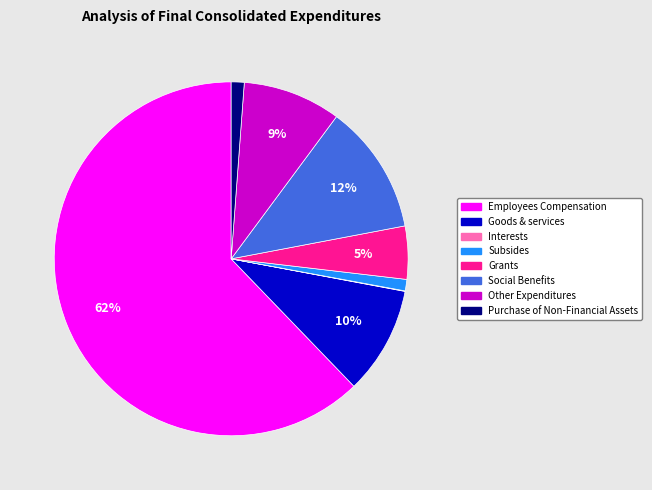

What is the ratio of the value at Grants to the value at Social Benefits?

0.4